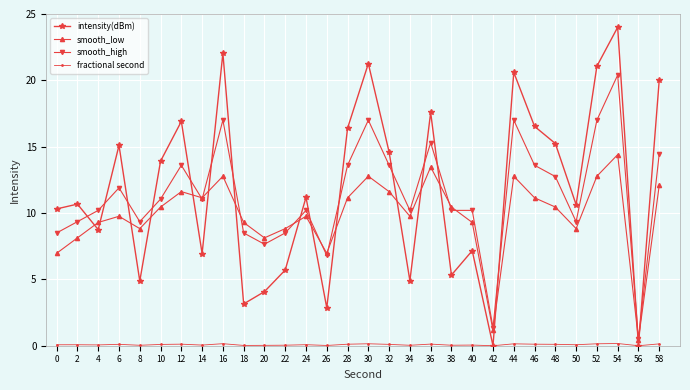

The intensity(dBm) series shows 24.9 at 12. True or false?

False